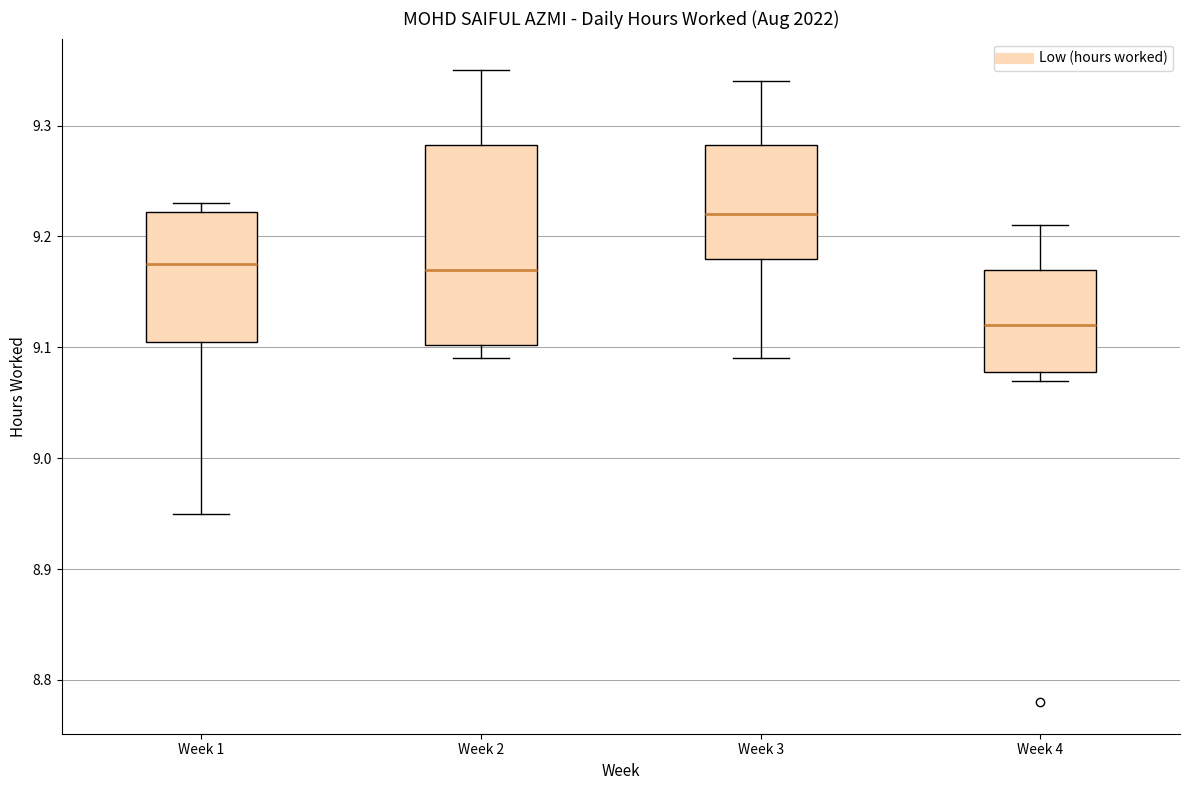

Reading left to right, transcribe this box plot: for each box, give where its median line is, the range the box spans, and where its two whiskers end, as read against the y-axis. The values are not printed on the chart, so give them approximately, as read against the axis.

Week 1: median 9.18, box 9.11 to 9.22, whiskers 8.95 to 9.23
Week 2: median 9.17, box 9.10 to 9.28, whiskers 9.09 to 9.35
Week 3: median 9.22, box 9.18 to 9.28, whiskers 9.09 to 9.34
Week 4: median 9.12, box 9.08 to 9.17, whiskers 9.07 to 9.21